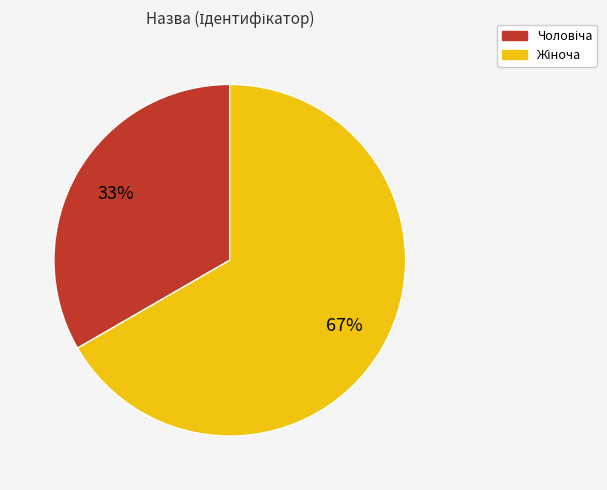

Is there any slice that represents more than half of the pie?

Yes